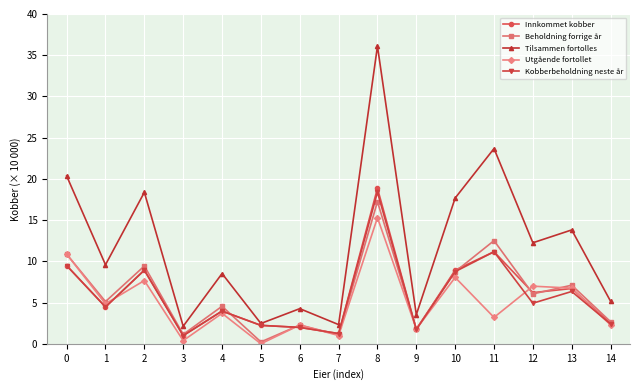

How many series are shown in this chart?

5